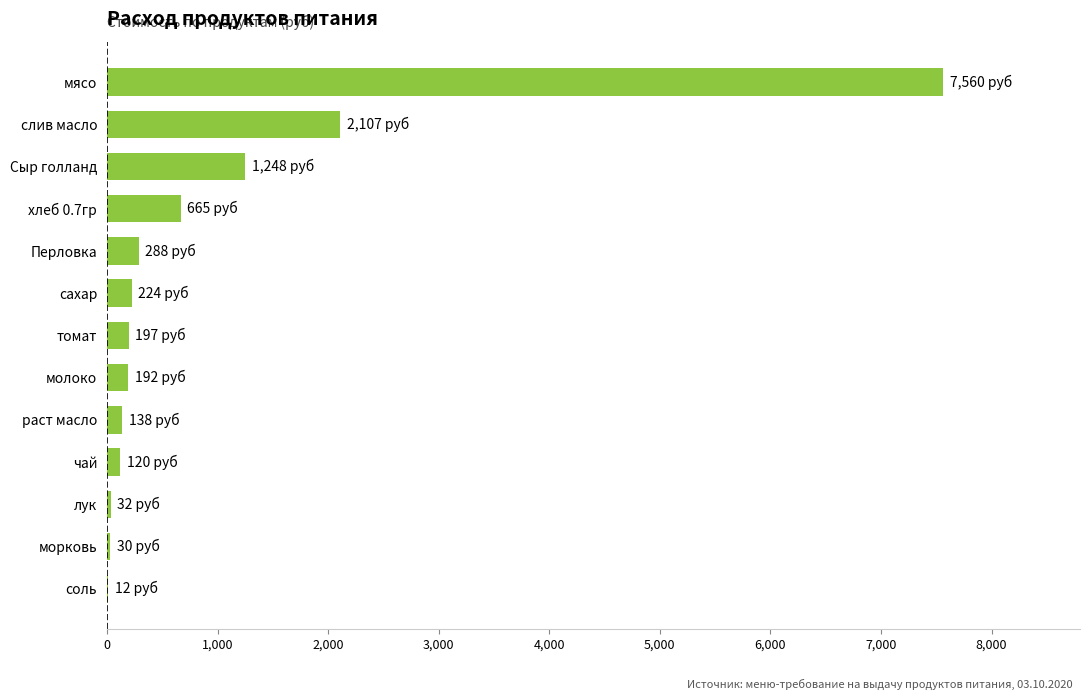

At which category does the chart reach its peak across all series?

мясо